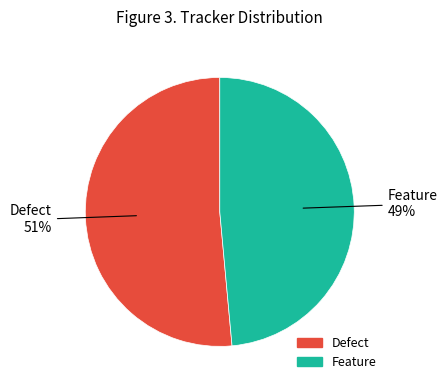

Count the number of slices in the pie.

2